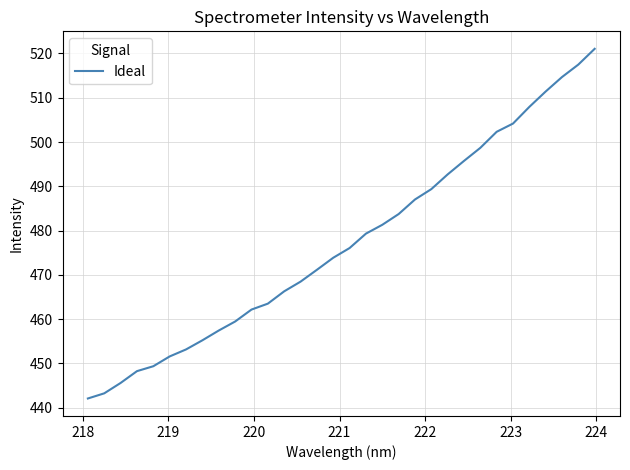

Count the number of values greater than 476.

16